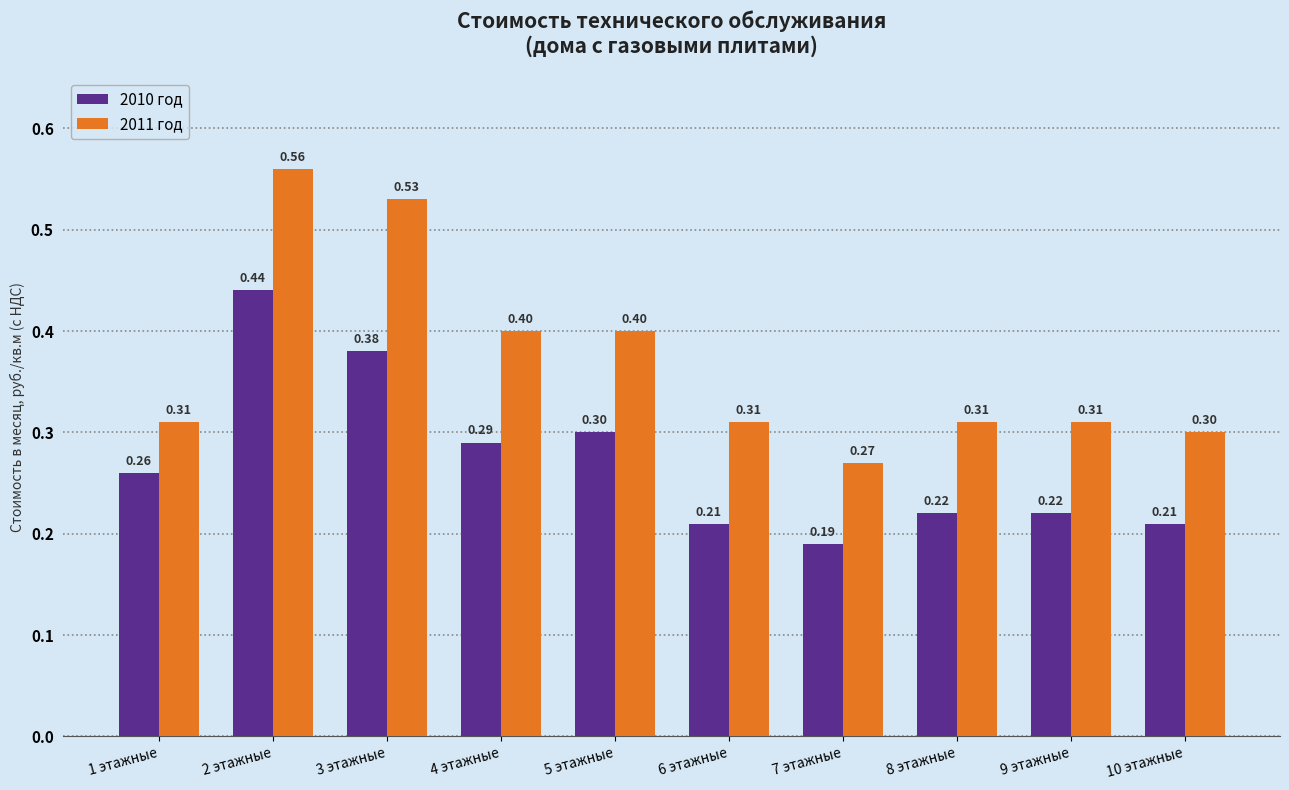

True or false: 2010 год has a value of 0.3 at 5 этажные.

True